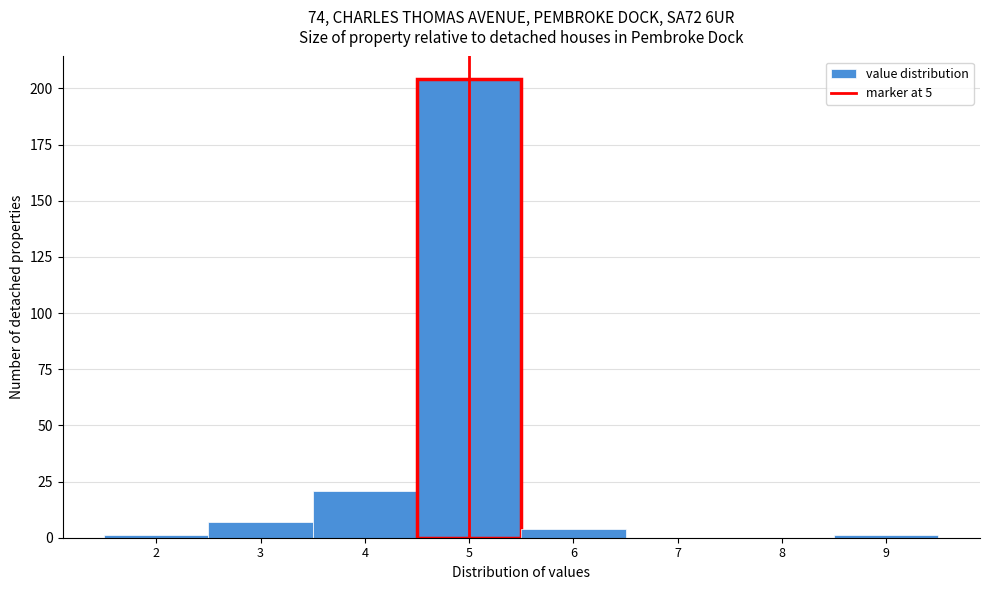

Over which range of the x-axis is the bar tallest?

4.5 to 5.5